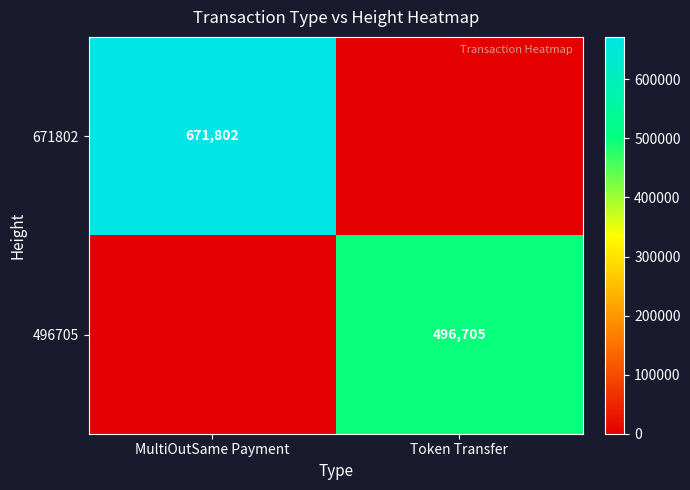

The value of 496705 at Token Transfer is 496705. True or false?

True